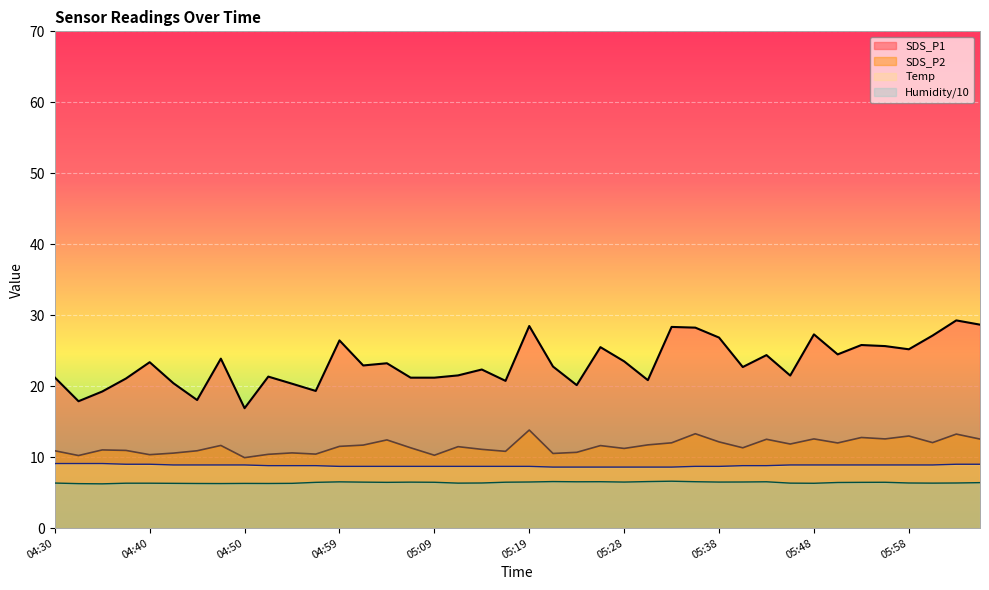

What is the difference between the second highest and minimum values in the Humidity series?

0.3